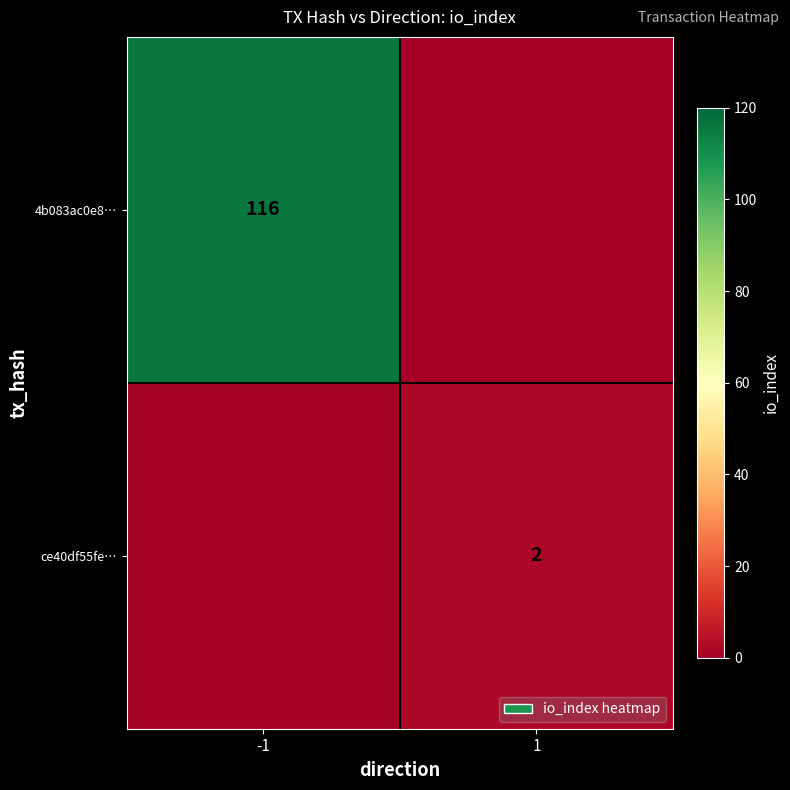

The 4b083ac0e8… series shows 66 at -1. True or false?

False